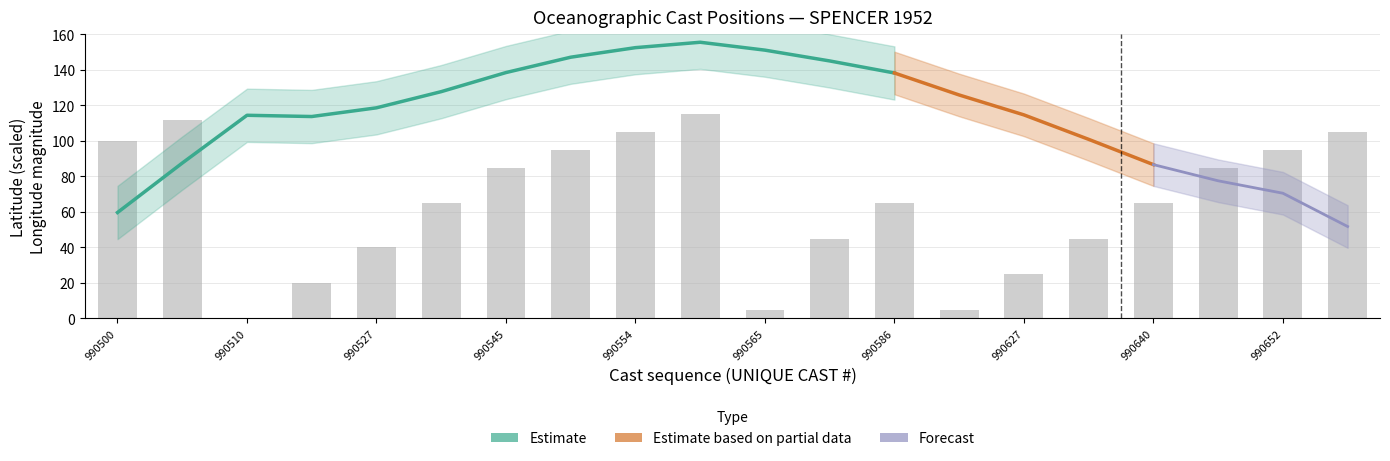

Between 16 and latitude, which is larger?

latitude